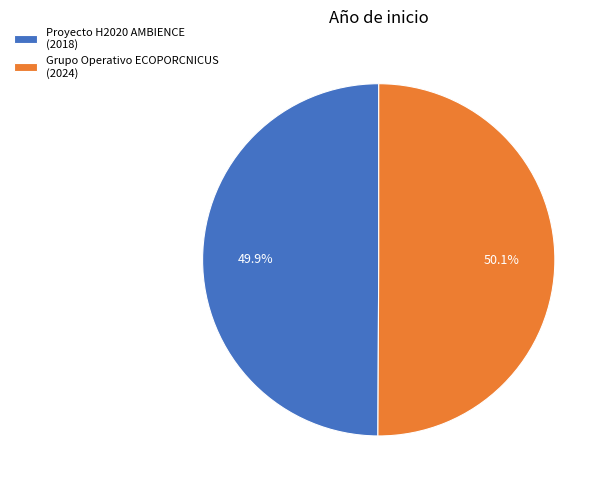

Is it true that Grupo Operativo ECOPORCNICUS is 50% of the pie?

True